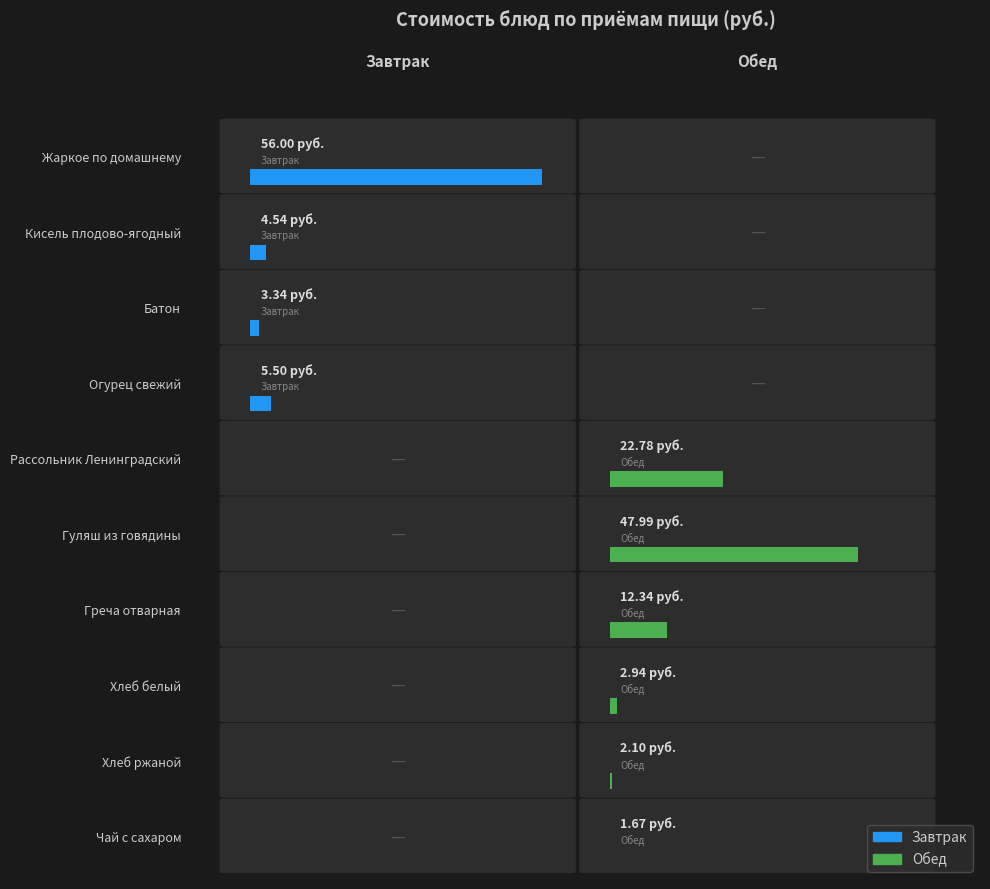

Which has a higher value, Огурец свежий or Жаркое по домашнему?

Жаркое по домашнему